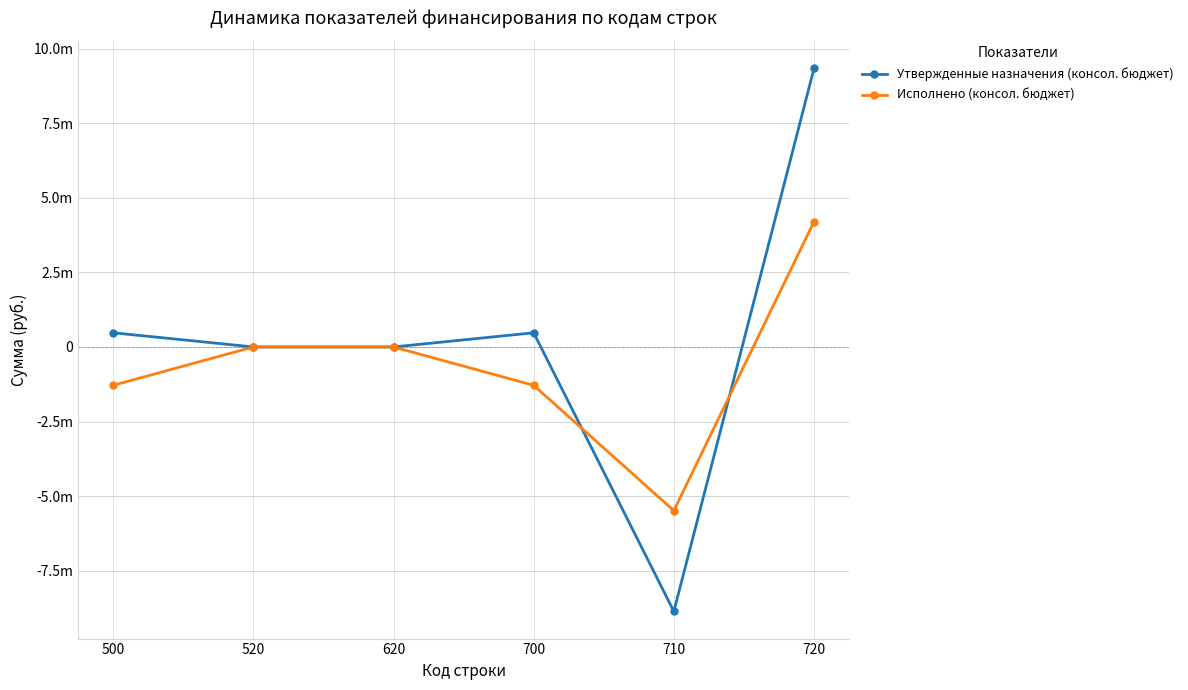

True or false: Исполнено (консол. бюджет) has more than 2 points higher than both neighbors.

False